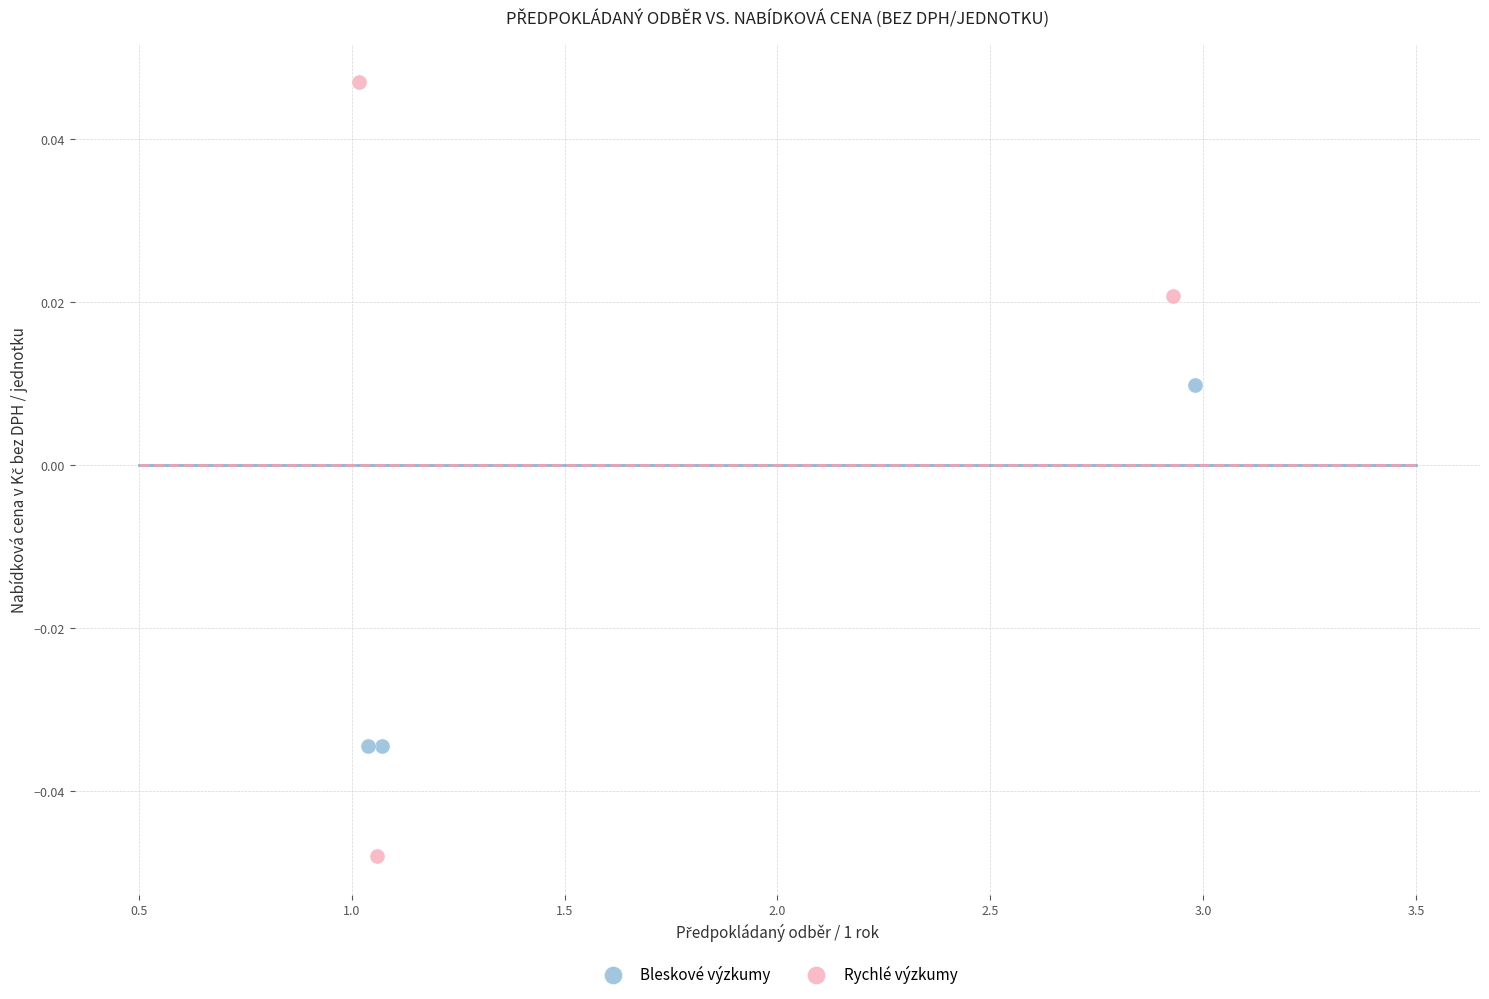

Which series has the widest spread of Y values?

Rychlé výzkumy